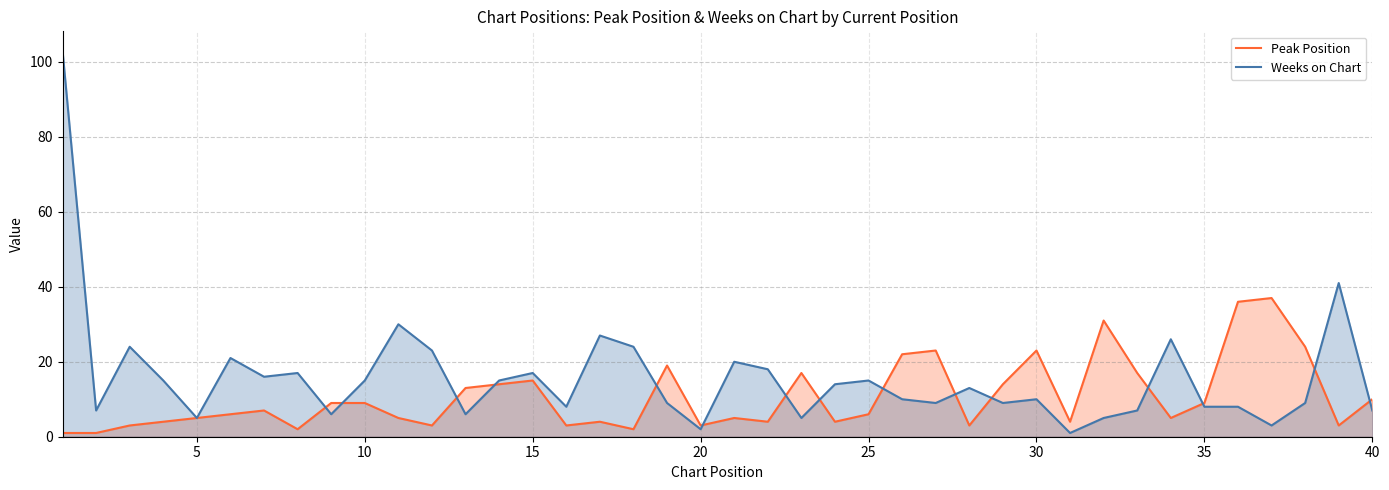

List the series in order of their peak value, highest first.

Weeks on Chart, Peak Position